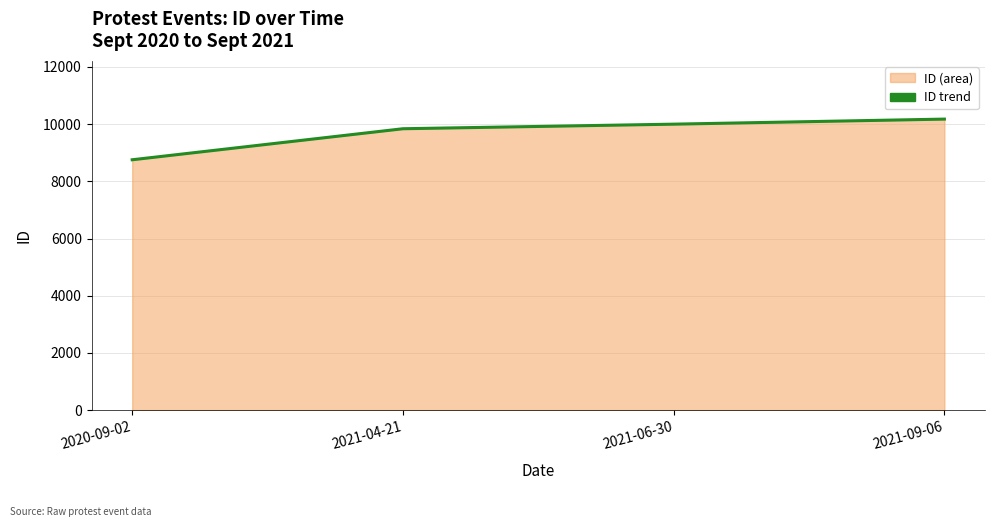

Rank the categories by value from lowest to highest.

2020-09-02, 2021-04-21, 2021-06-30, 2021-09-06